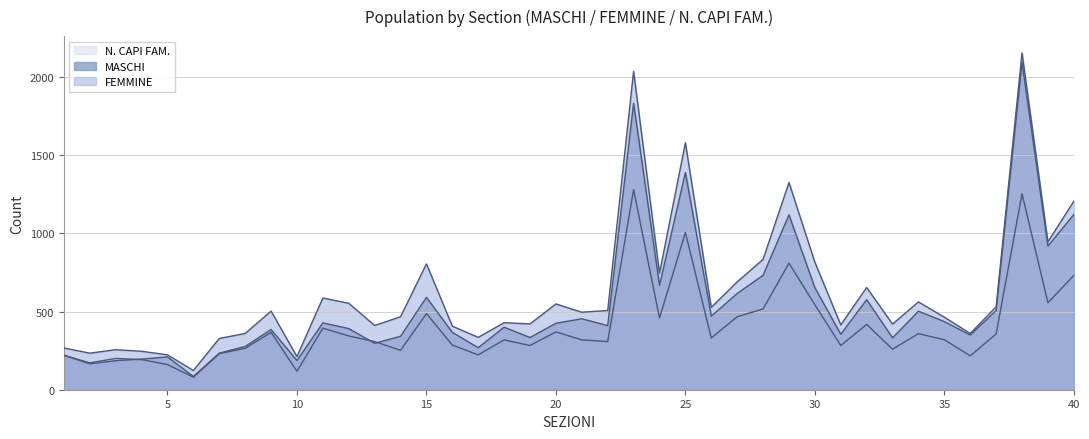

Does the chart have visible grid lines?

Yes